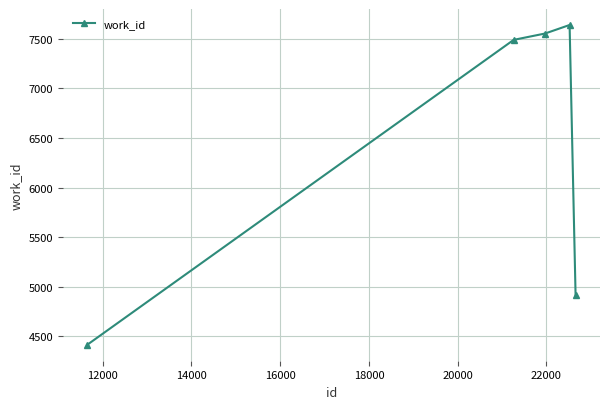

What is the value of the 3rd point from the left?

7554